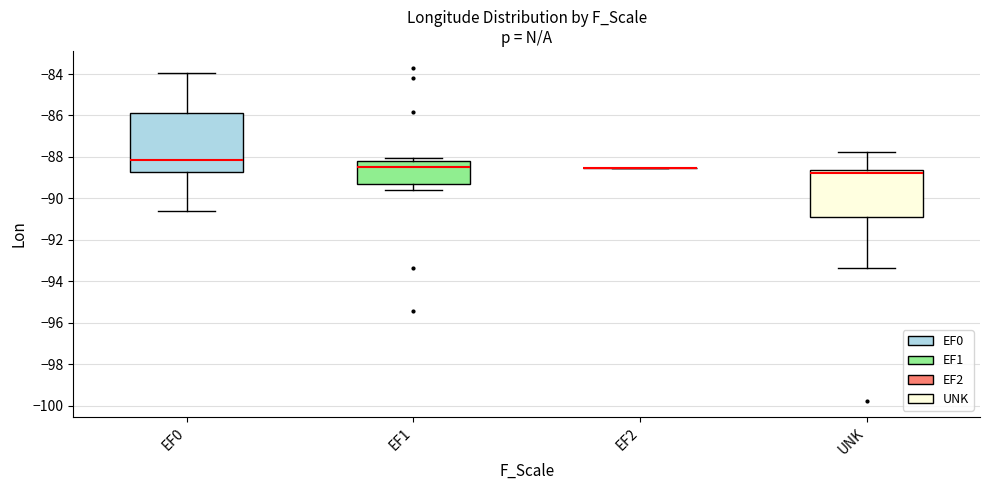

Comparing the boxes themselves (not the whiskers), which one is the tallest?

EF0